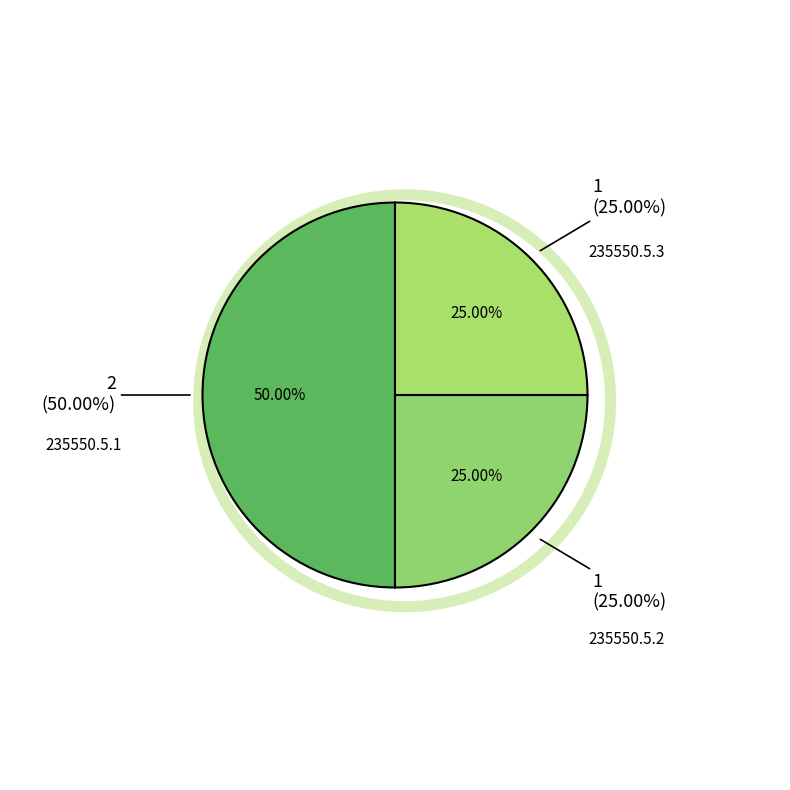

What is the total percentage of 235550.5.2 and 235550.5.1?

75.0%